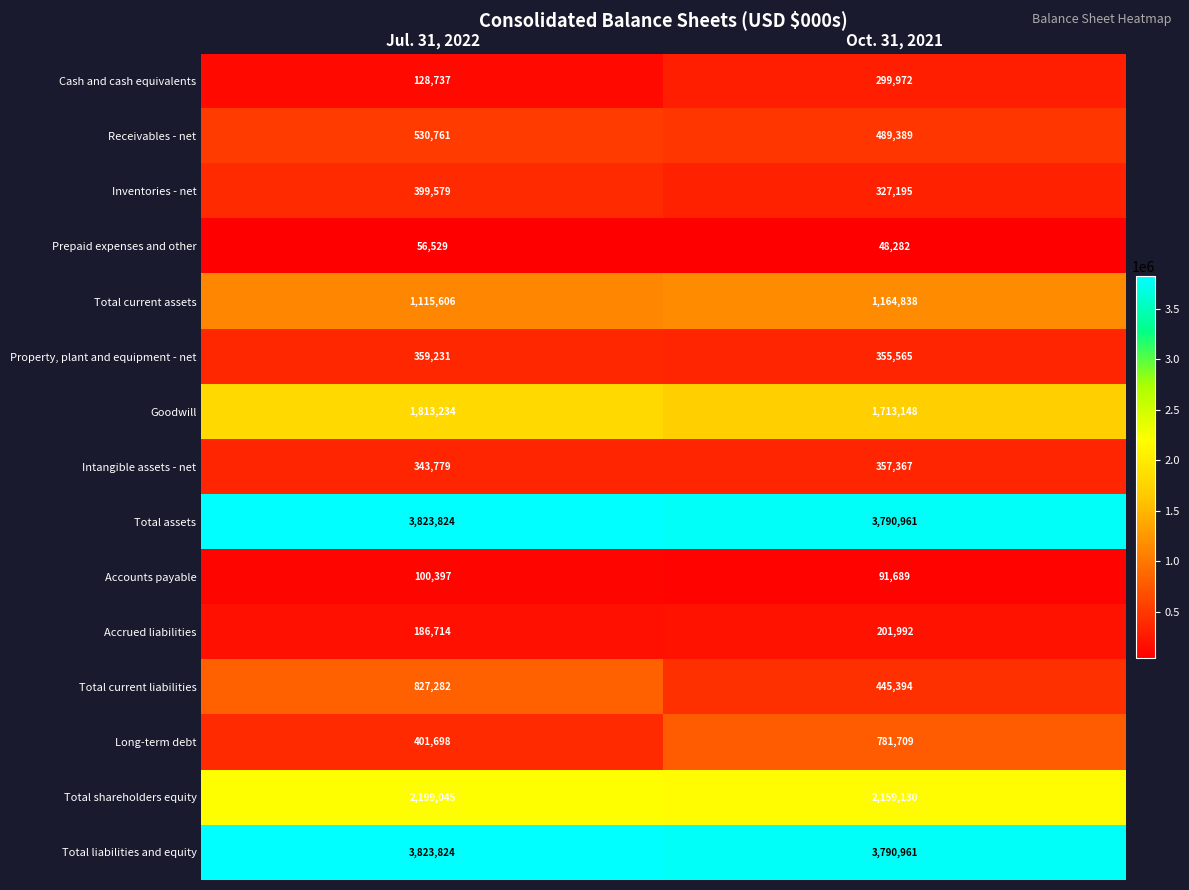

What is the approximate value of Total current assets at Oct. 31, 2021?

1164838